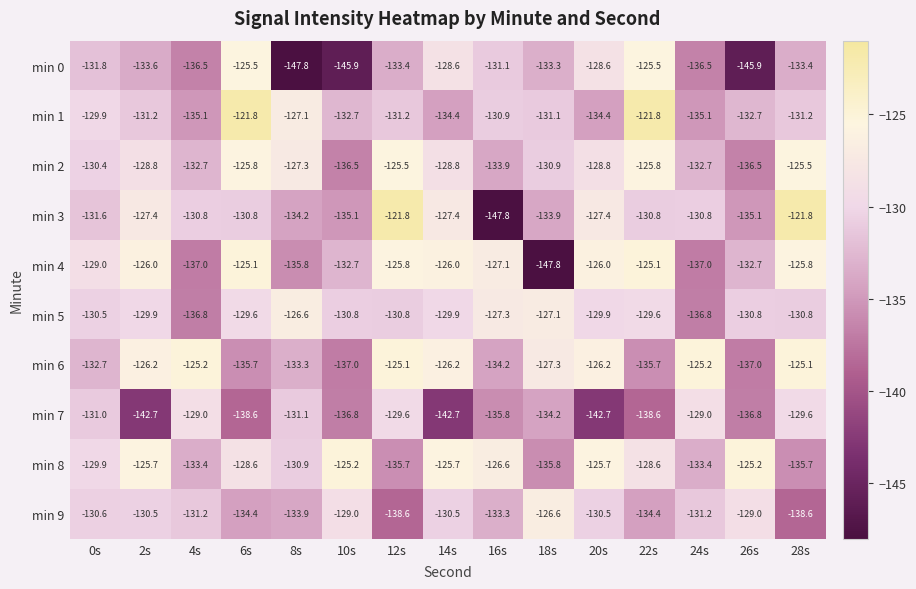

At 14s, list the series in order from largest to smallest.

min 8, min 4, min 6, min 3, min 0, min 2, min 5, min 9, min 1, min 7